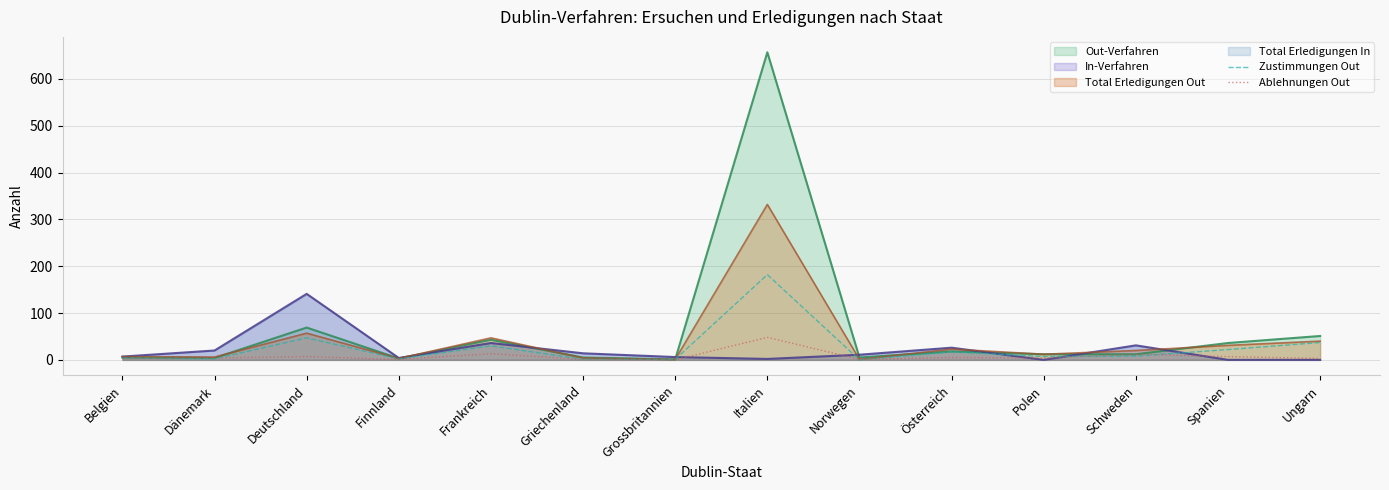

How many times do Zustimmungen Out and Ablehnungen Out cross each other?

6